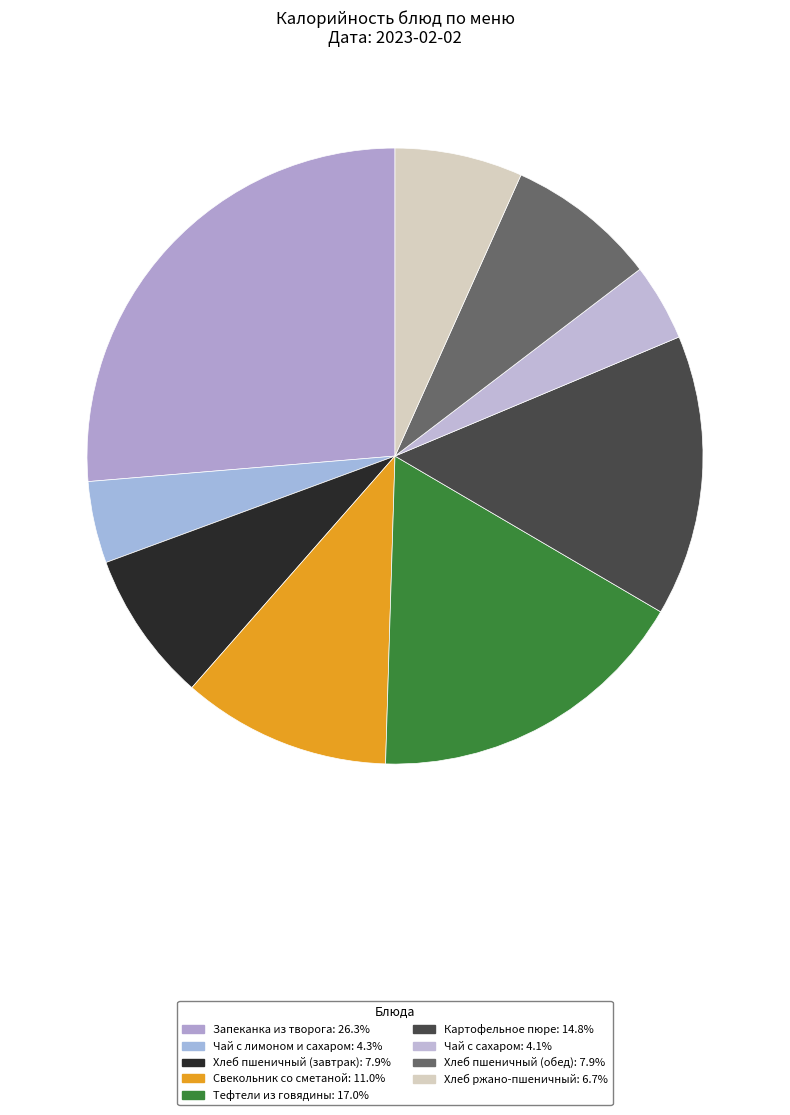

To the nearest percent, what percentage of the pie is Хлеб ржано-пшеничный?

7%